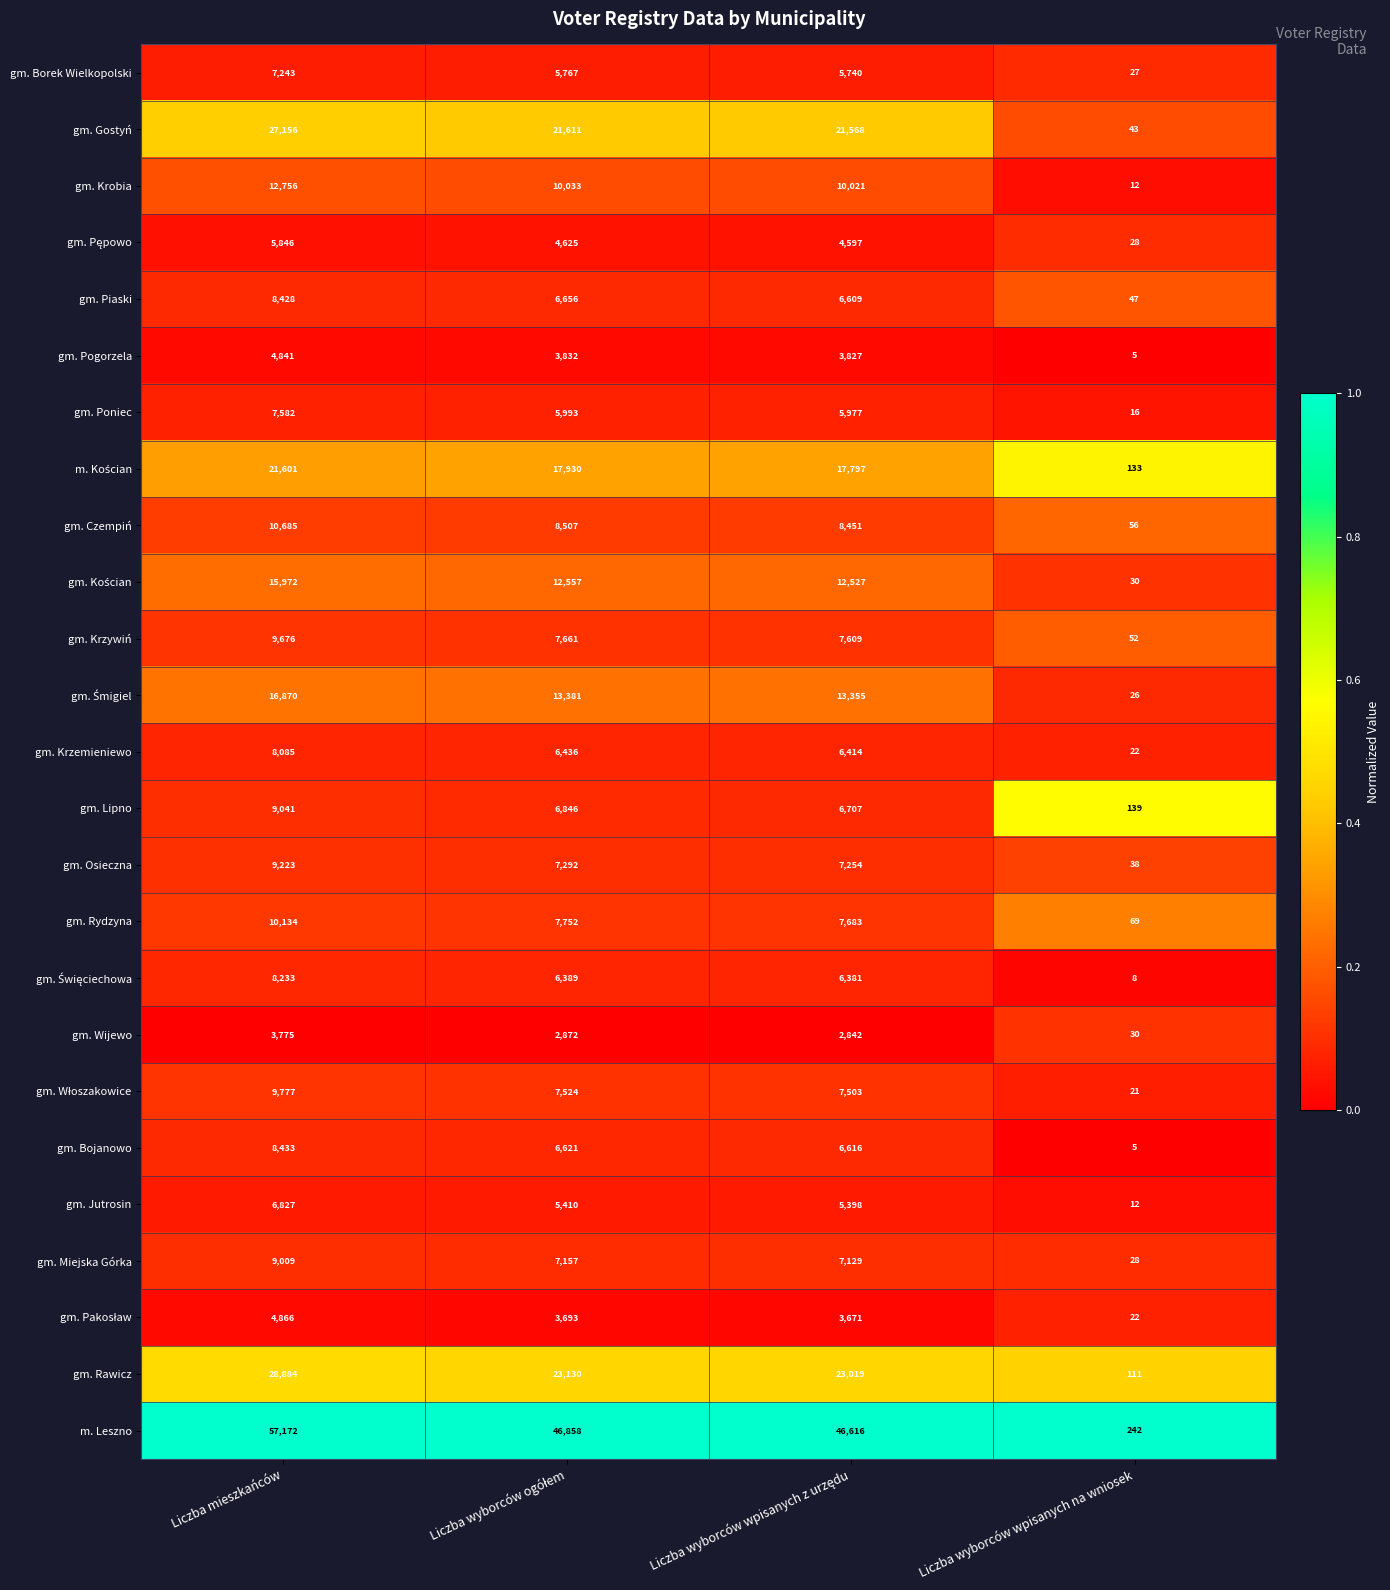

How many data points does each series have?

4